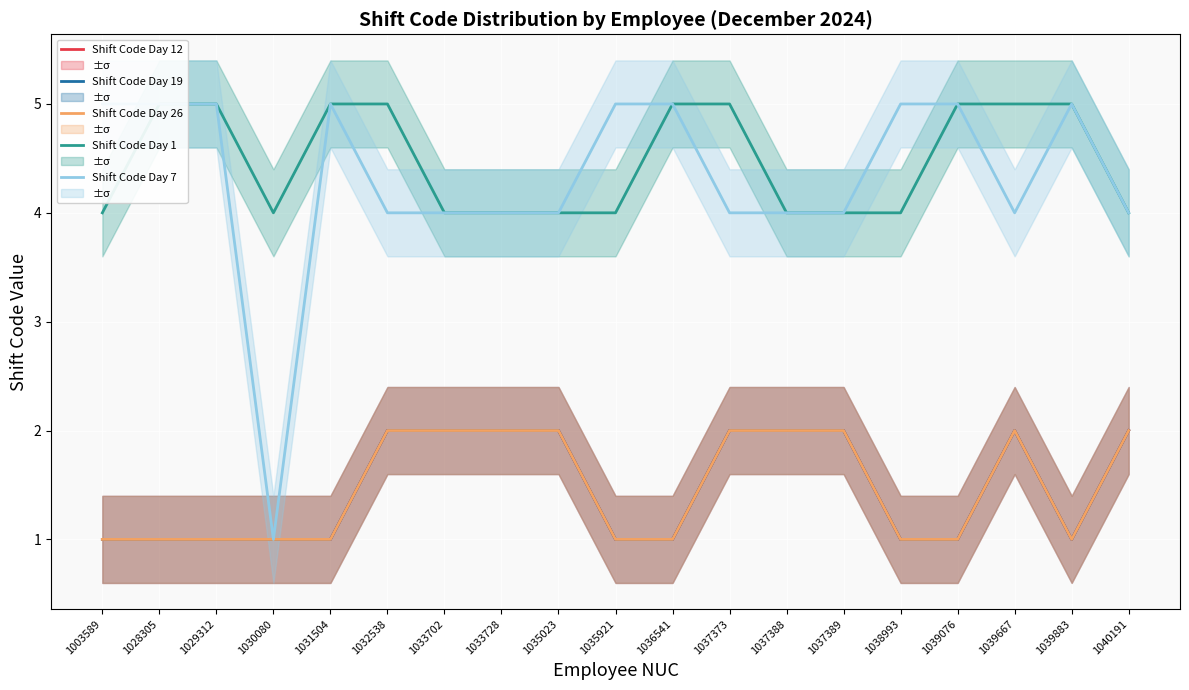

What are all the series names shown in the legend?

Shift Code Day 12, Shift Code Day 19, Shift Code Day 26, Shift Code Day 1, Shift Code Day 7